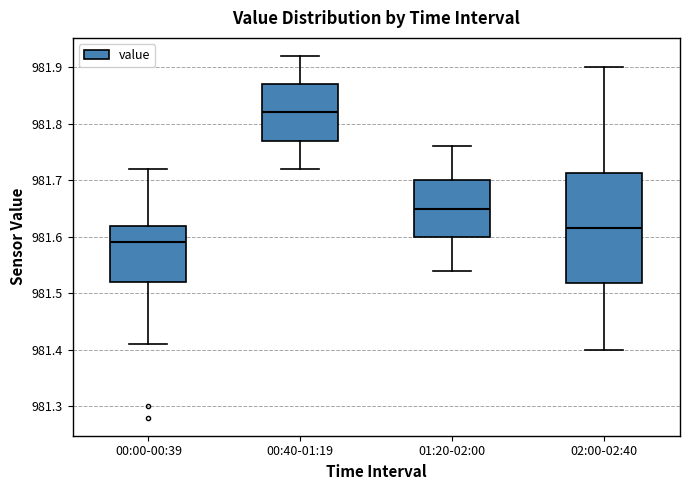

Reading left to right, transcribe this box plot: for each box, give where its median line is, the range the box spans, and where its two whiskers end, as read against the y-axis. The values are not printed on the chart, so give them approximately, as read against the axis.

00:00-00:39: median 981.59, box 981.52 to 981.62, whiskers 981.41 to 981.72
00:40-01:19: median 981.82, box 981.77 to 981.87, whiskers 981.72 to 981.92
01:20-02:00: median 981.65, box 981.60 to 981.70, whiskers 981.54 to 981.76
02:00-02:40: median 981.62, box 981.52 to 981.71, whiskers 981.40 to 981.90